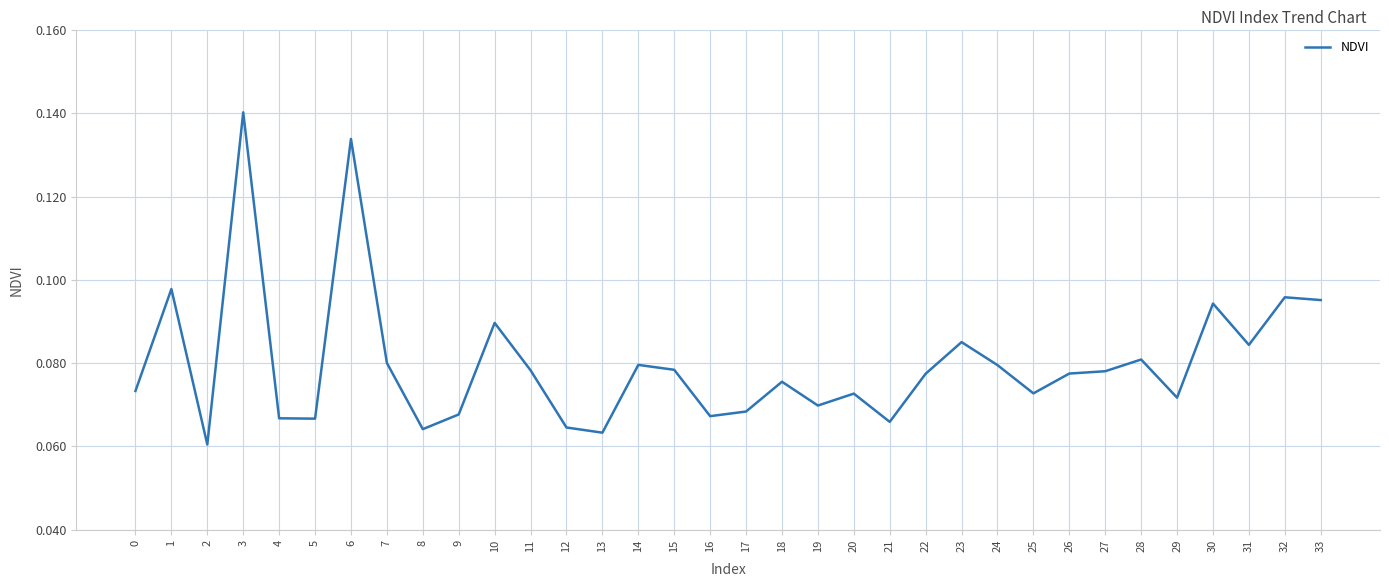

Which label corresponds to the largest value in the chart?

3